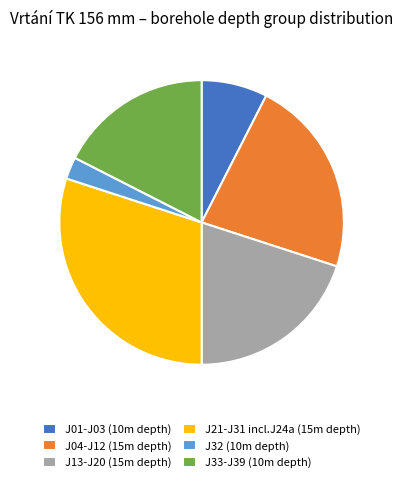

Which slice is the largest?

J21-J31 incl.J24a (15m depth)